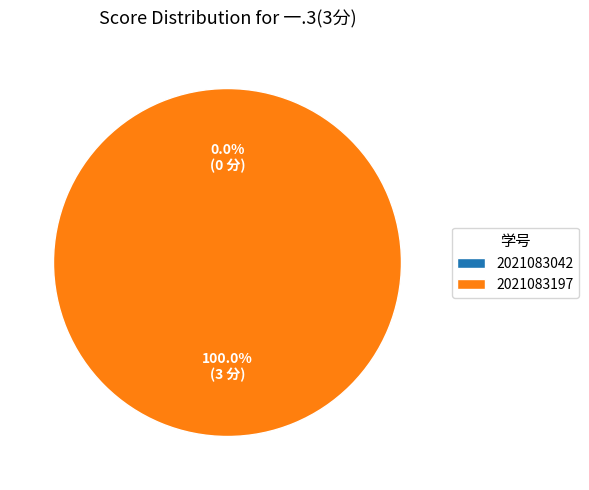

Do 2021083197 and 2021083042 together represent more than half of the pie?

Yes